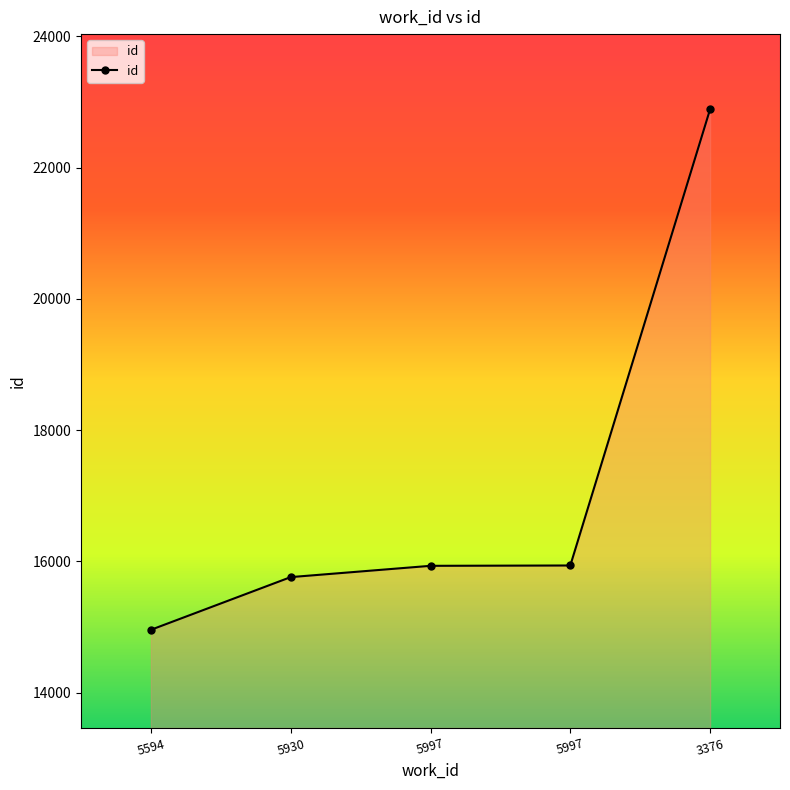

List the labels in order of value, smallest first.

5594, 5930, 5997, 5997, 3376